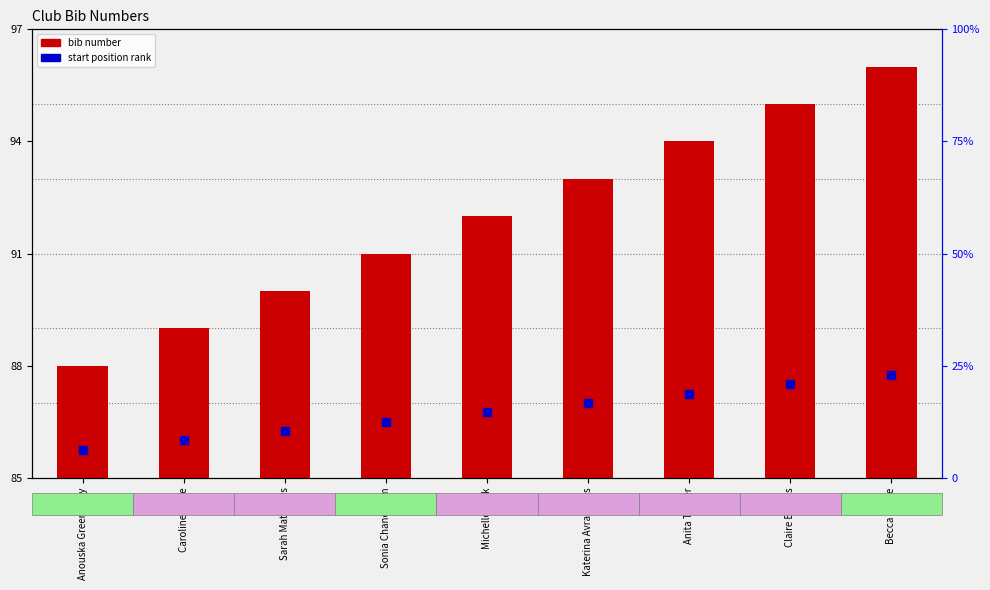

What are all the series names shown in the legend?

bib number, start position rank